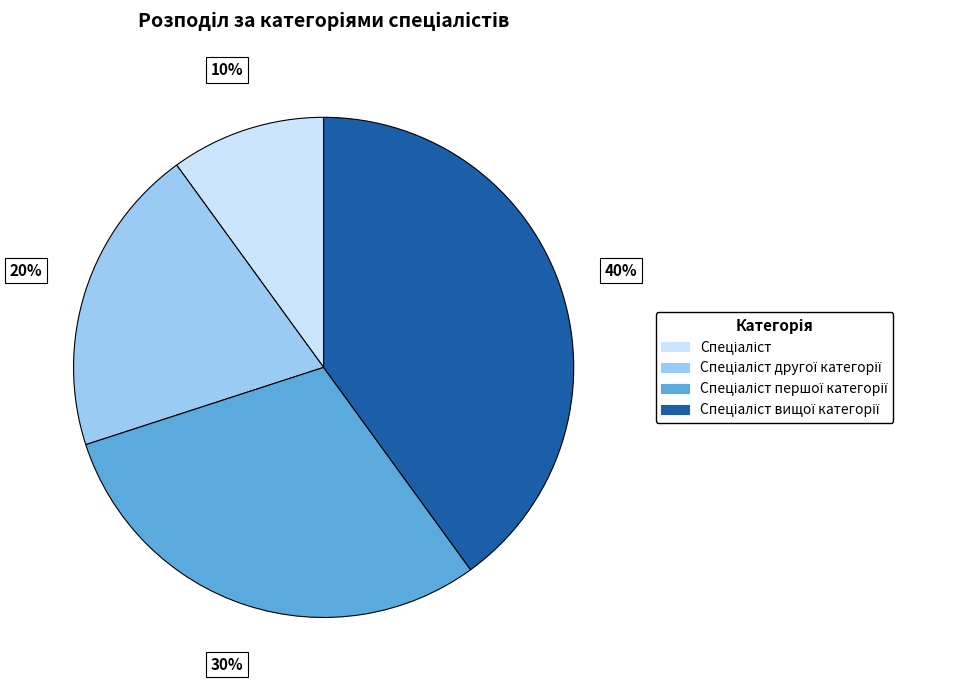

Is there a majority slice in this chart?

No